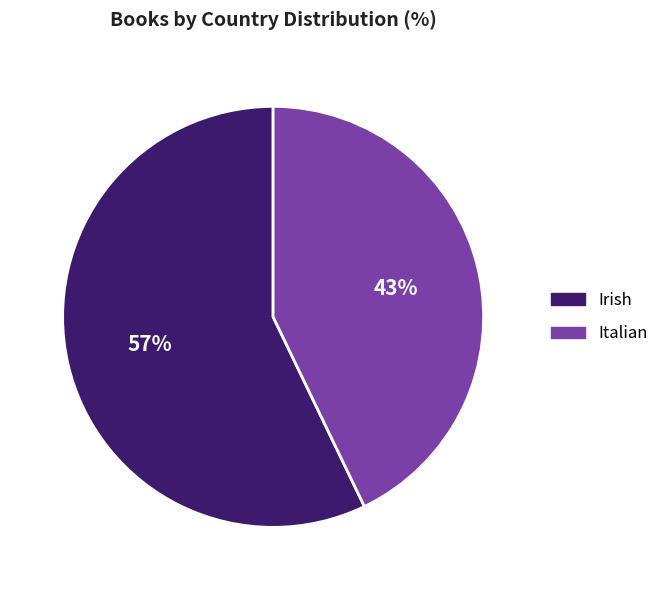

Does Italian account for over 50% of the chart?

No